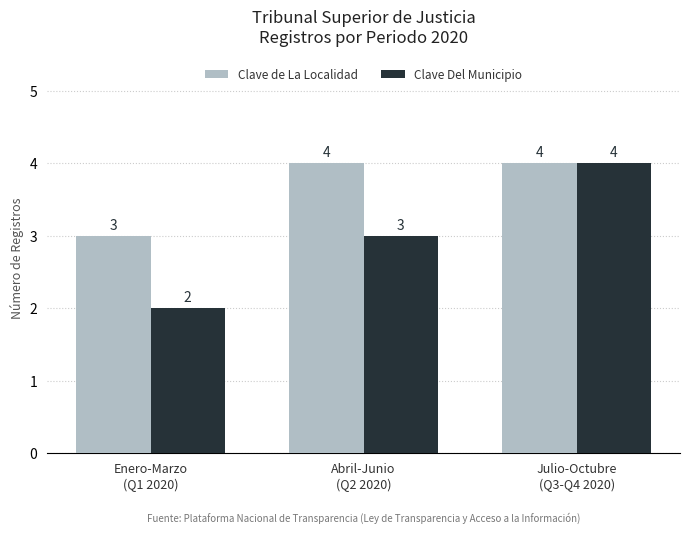

What is the maximum value for Clave de La Localidad?

4